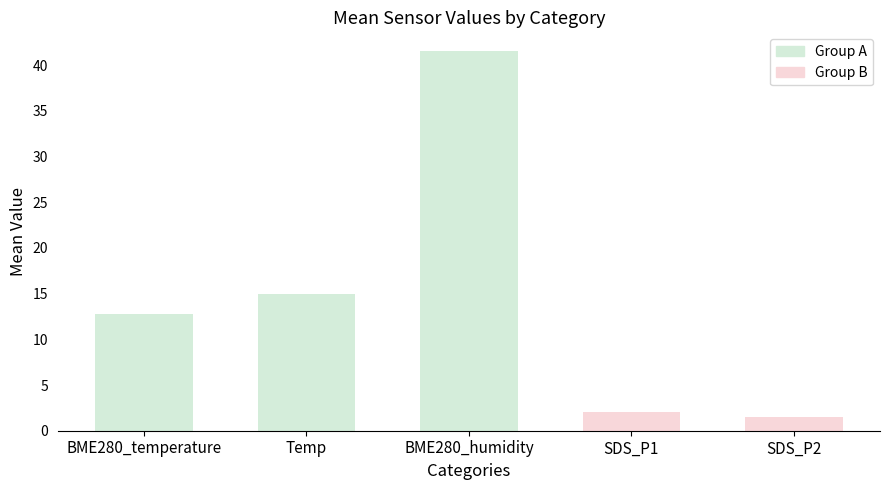

What is the label of the 1st bar from the left?

BME280_temperature